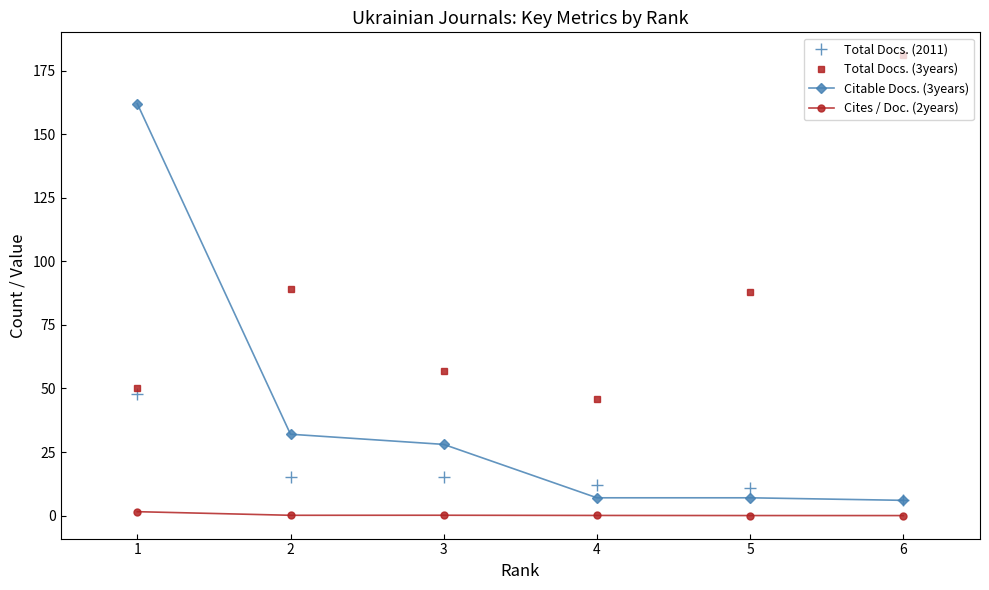

True or false: Cites / Doc. (2years) and Total Docs. (2011) intersect in this chart.

False